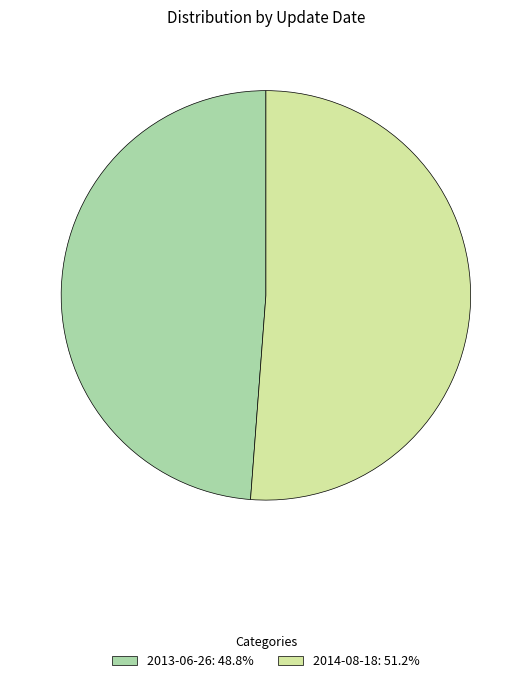

Which category has the biggest portion of the pie?

2014-08-18